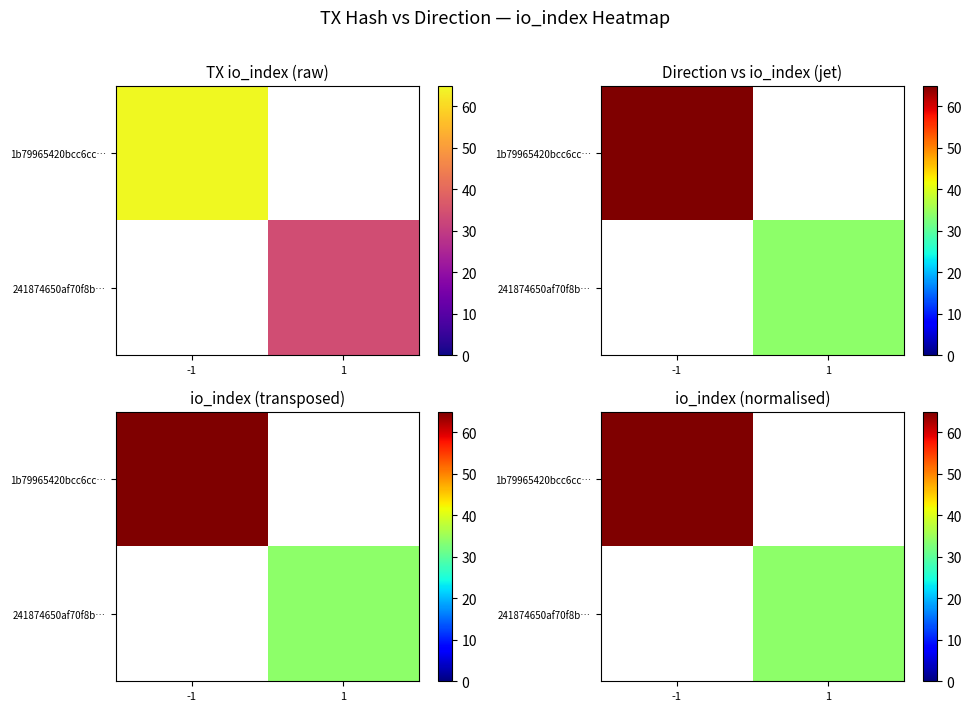

The 1b79965420bcc6cc… series shows 109.4 at -1. True or false?

False